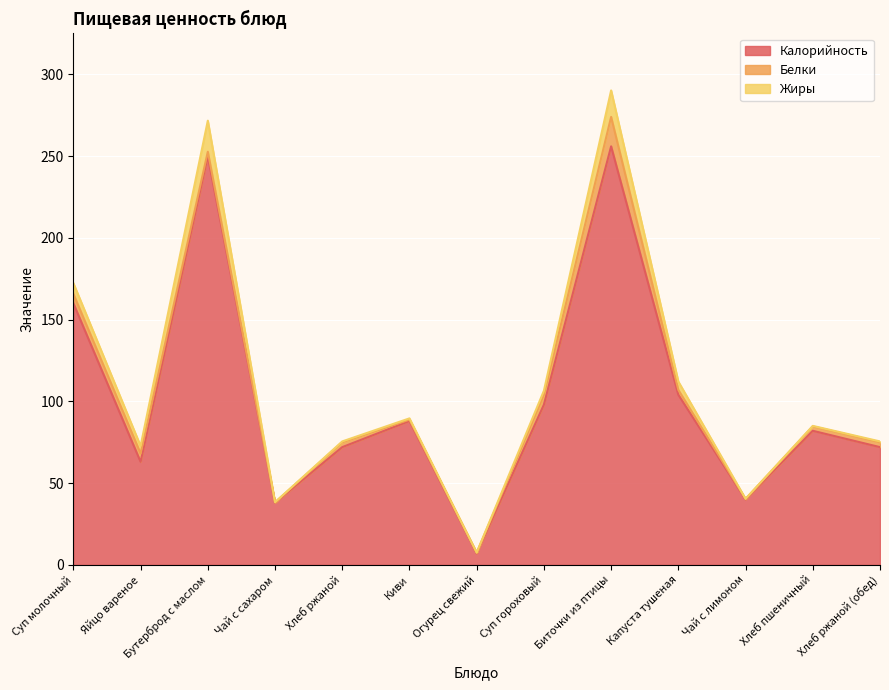

What is the sum of all Жиры values?

56.4